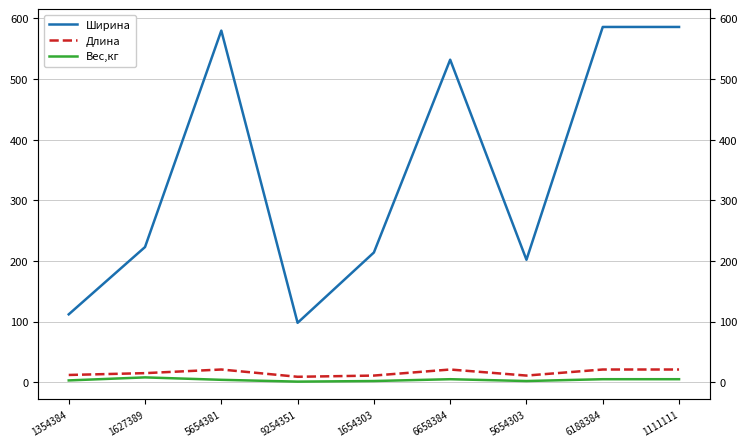

What position from the left is 1111111?

9